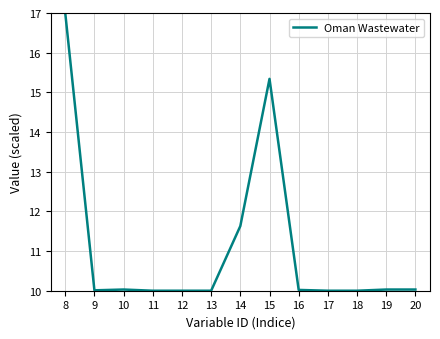

What is the smallest value displayed?

10.0